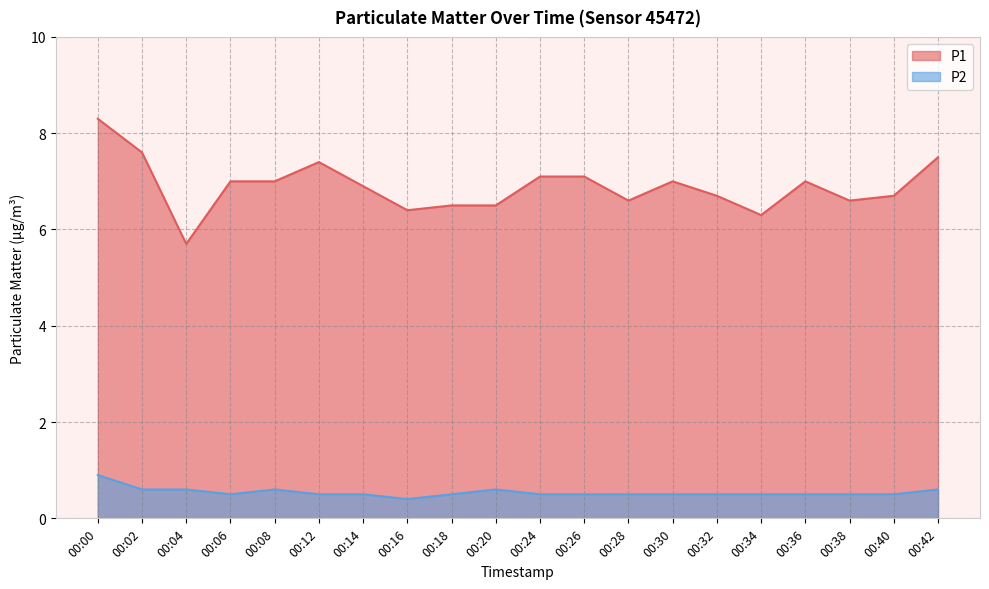

Is it true that P1 equals 7.1 at 00:24?

True